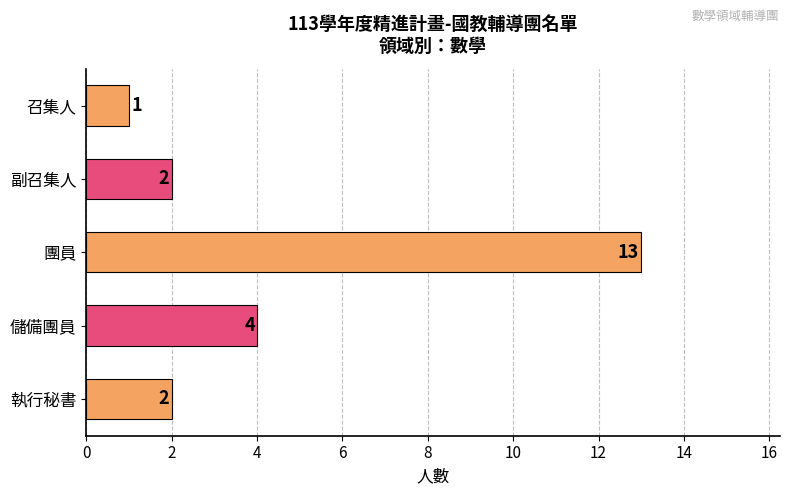

What is the value of the 1st bar from the top?

1